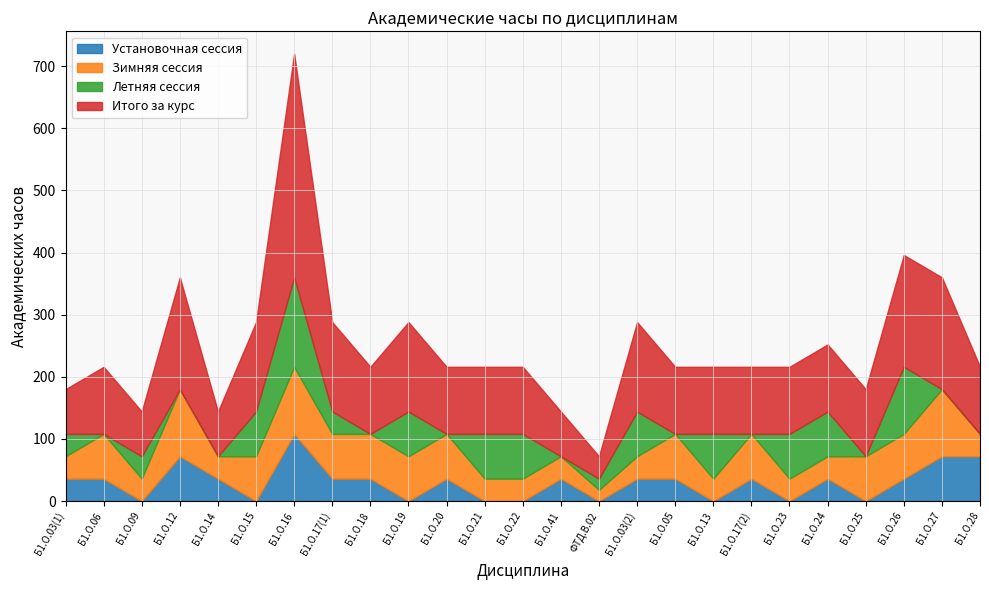

In Летняя сессия, how many points are lower than both neighbors (excluding endpoints)?

7